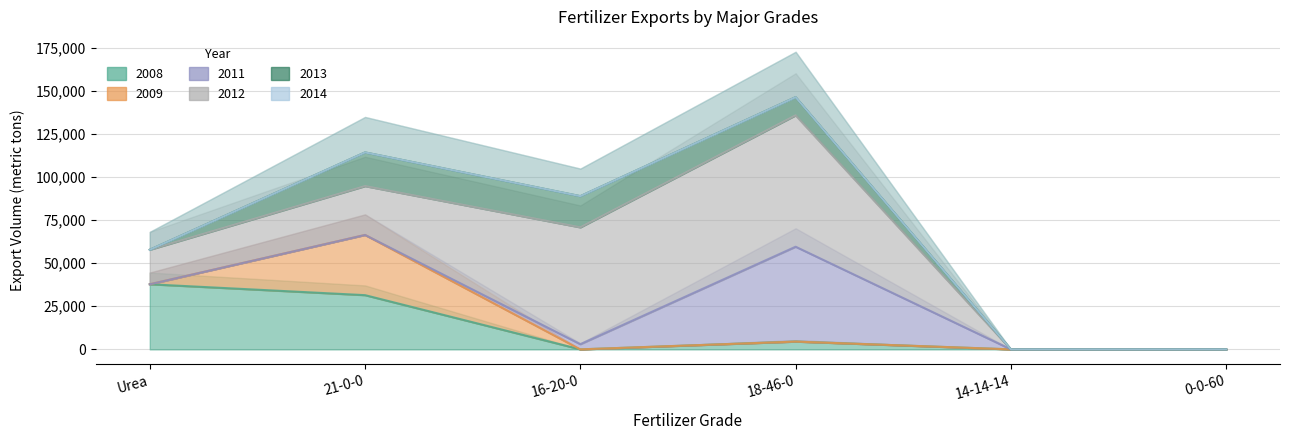

What is the sum of all 2009 values?

34900